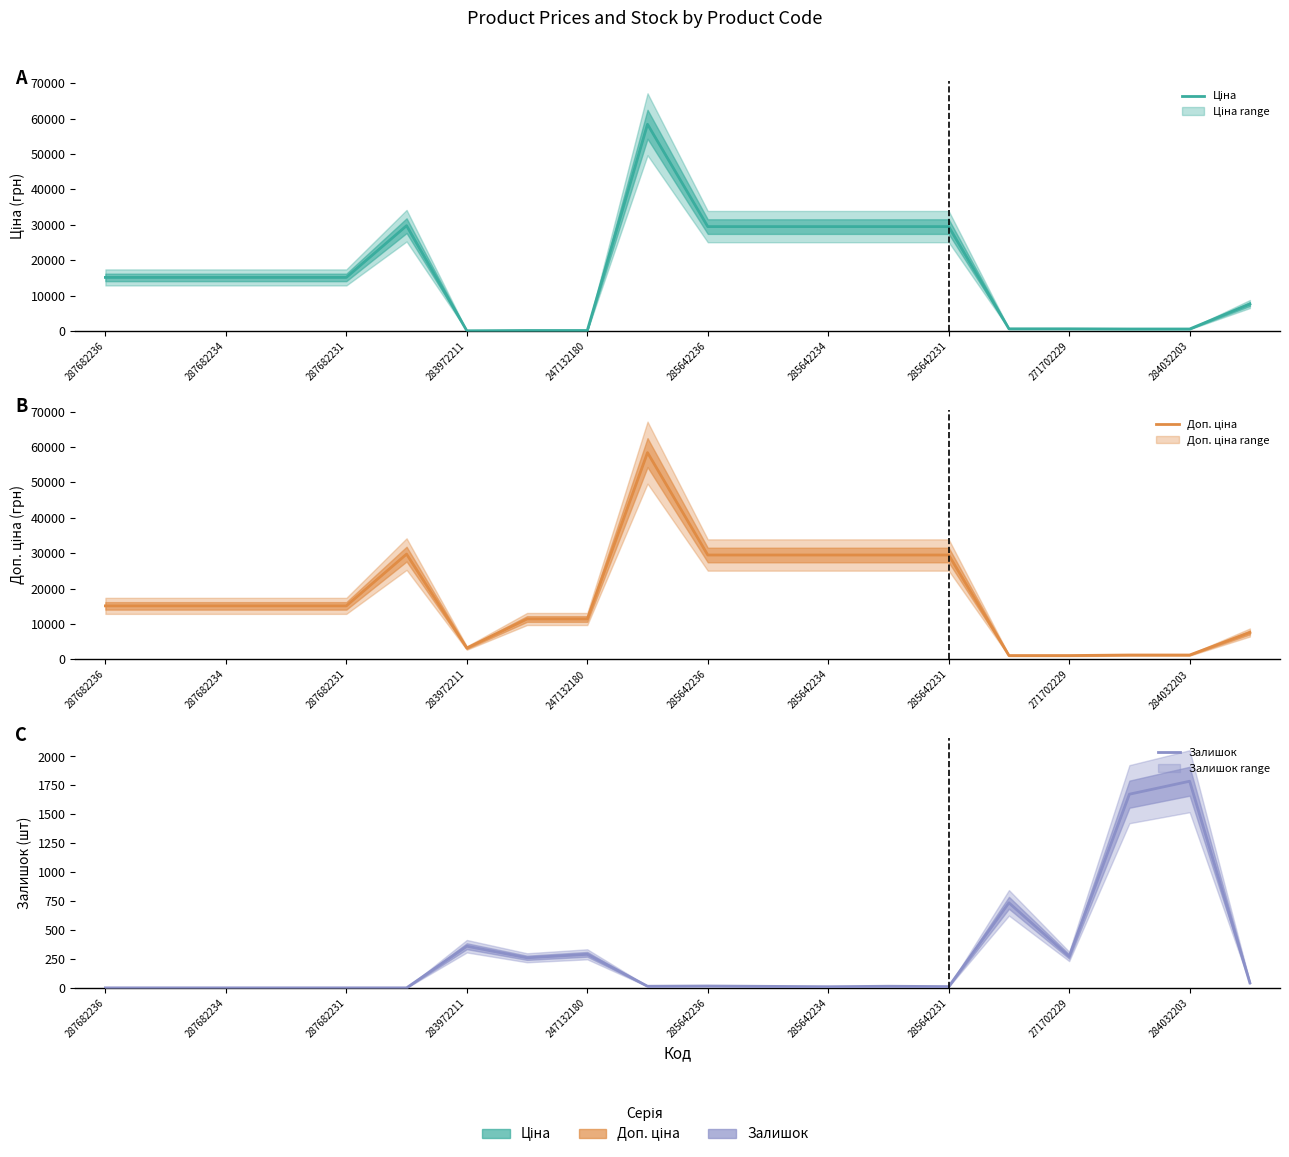

What are all the series names shown in the legend?

Ціна, Доп. ціна, Залишок